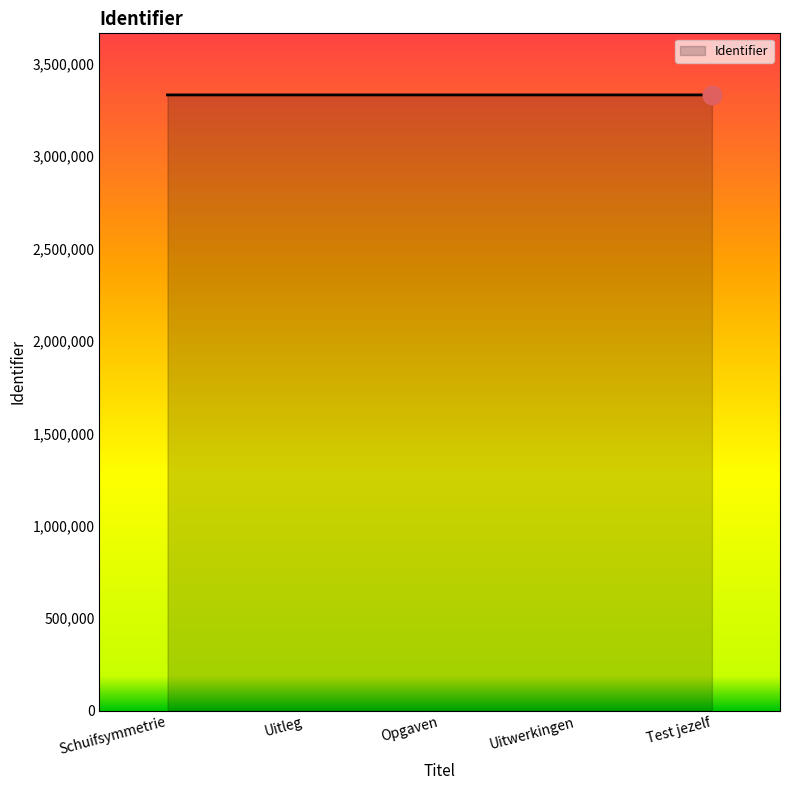

What is the change in value from Uitleg to Opgaven?

+1